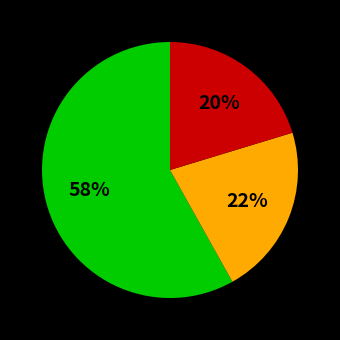

To the nearest percent, what is the average slice percentage?

33%